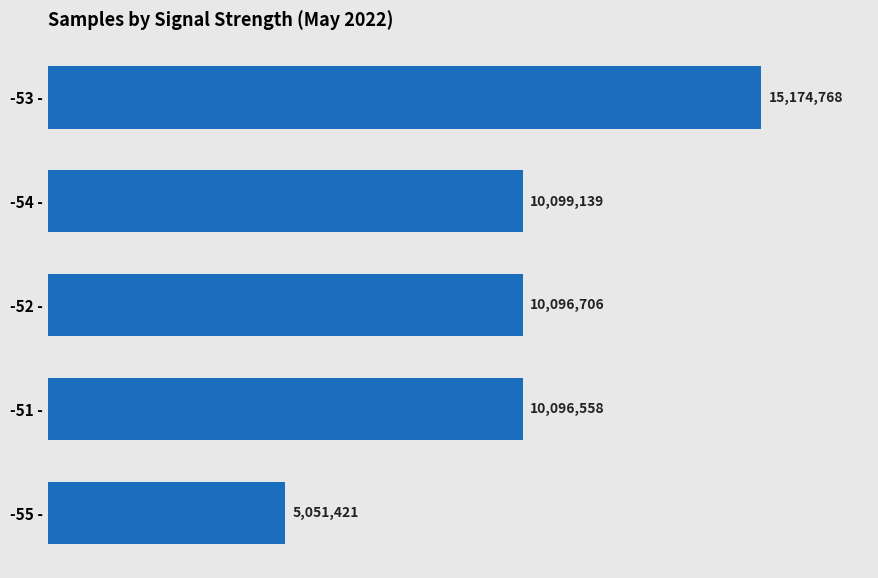

What is the ratio of the value at -52 - to the value at -55 -?

2.0